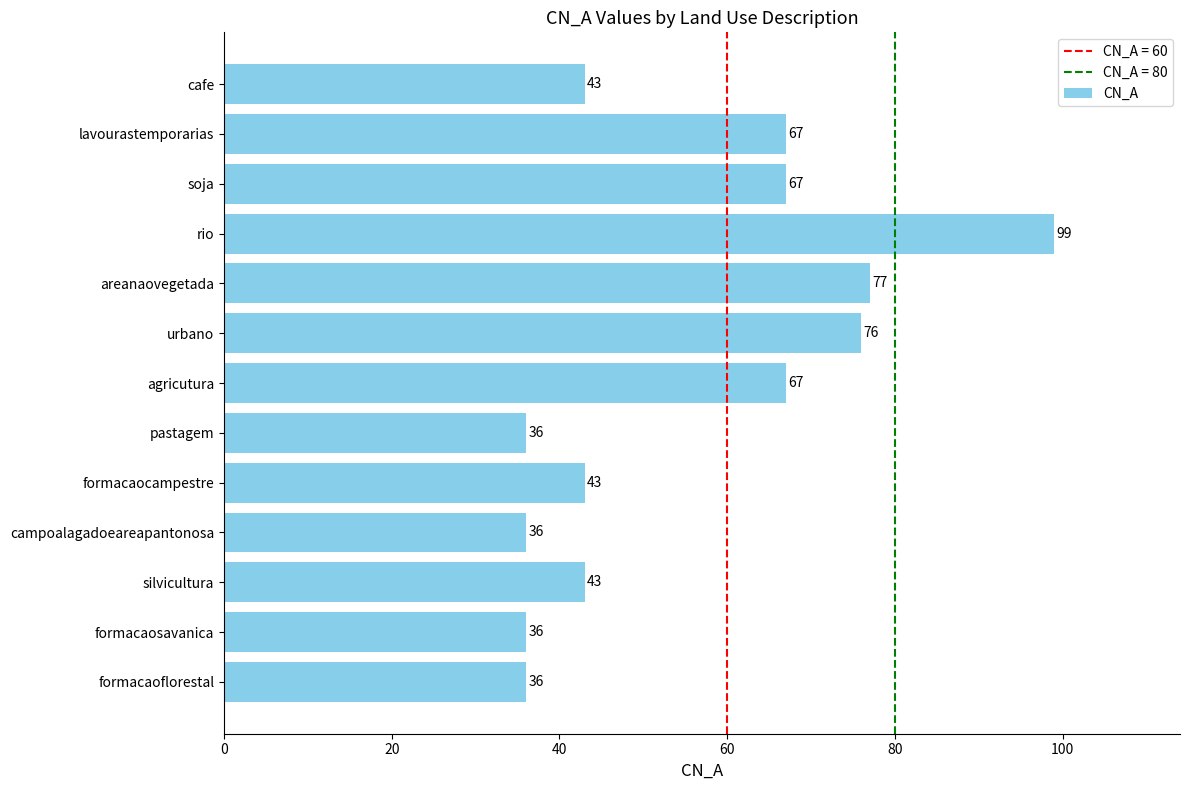

What is the average value?

56